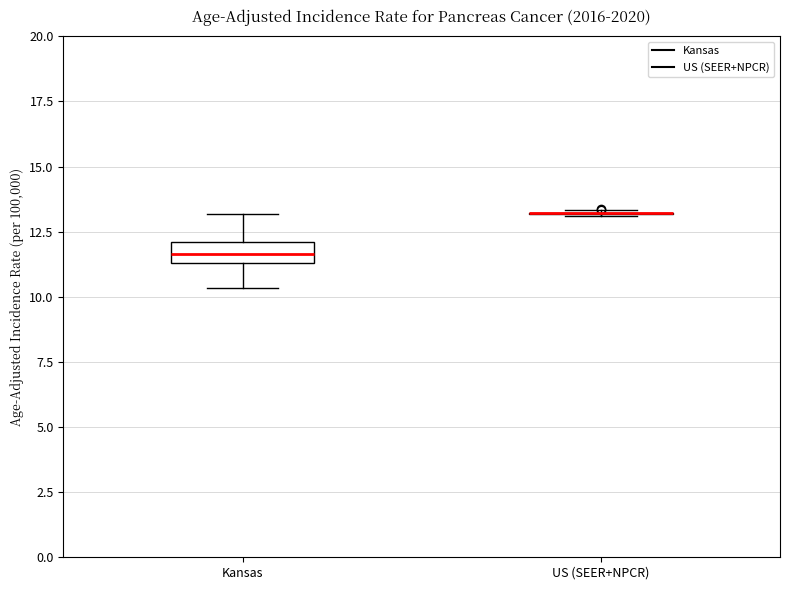

Reading left to right, transcribe this box plot: for each box, give where its median line is, the range the box spans, and where its two whiskers end, as read against the y-axis. The values are not printed on the chart, so give them approximately, as read against the axis.

Kansas: median 11.5 (inside the box), box 11.5 to 12.0, whiskers 10.5 to 13.0
US (SEER+NPCR): box collapsed to a line at 13.0, whiskers 13.0 to 13.5